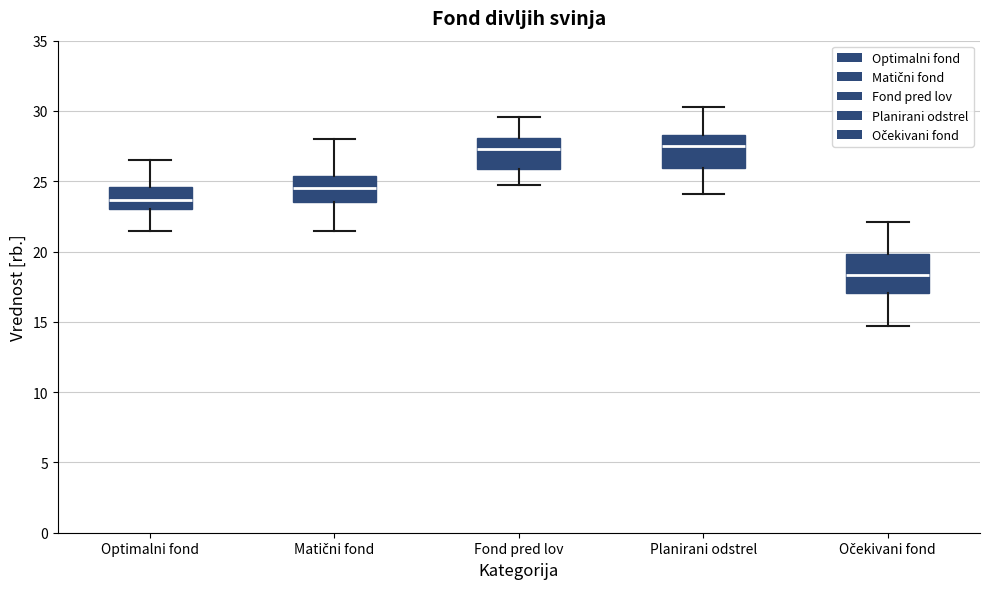

Reading left to right, read every box against the y-axis: the position of its median line, the range the box covers, and the ends of its whiskers. The values are not printed on the chart, so give them approximately, as read against the axis.

Optimalni fond: median 23.5, box 23.0 to 24.5, whiskers 21.5 to 26.5
Matični fond: median 24.5, box 23.5 to 25.5, whiskers 21.5 to 28.0
Fond pred lov: median 27.5, box 26.0 to 28.0, whiskers 24.5 to 29.5
Planirani odstrel: median 27.5, box 26.0 to 28.5, whiskers 24.0 to 30.5
Očekivani fond: median 18.5, box 17.0 to 20.0, whiskers 14.5 to 22.0